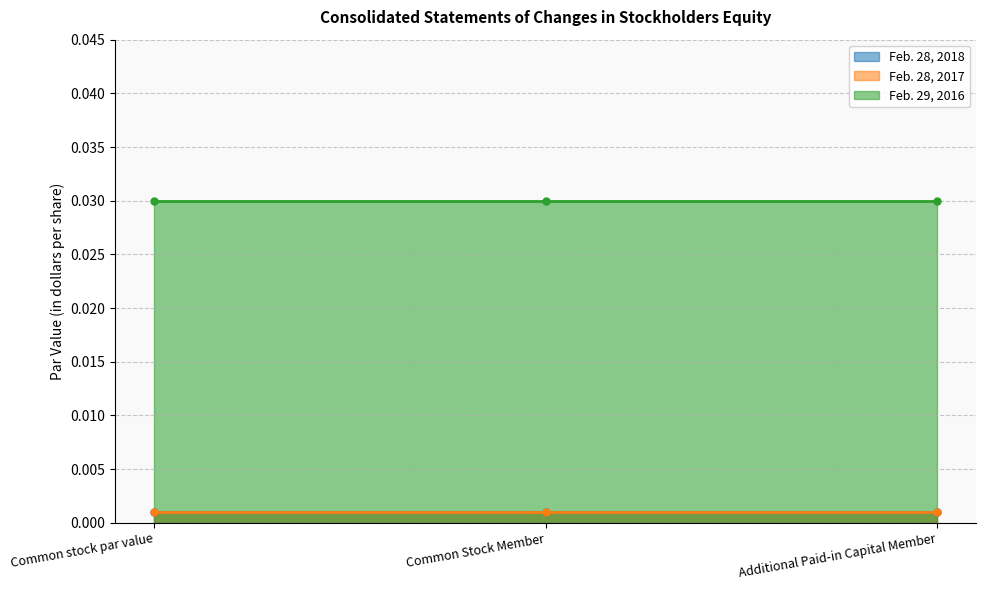

True or false: Feb. 28, 2018 has a value of 0.0 at Common Stock Member.

True